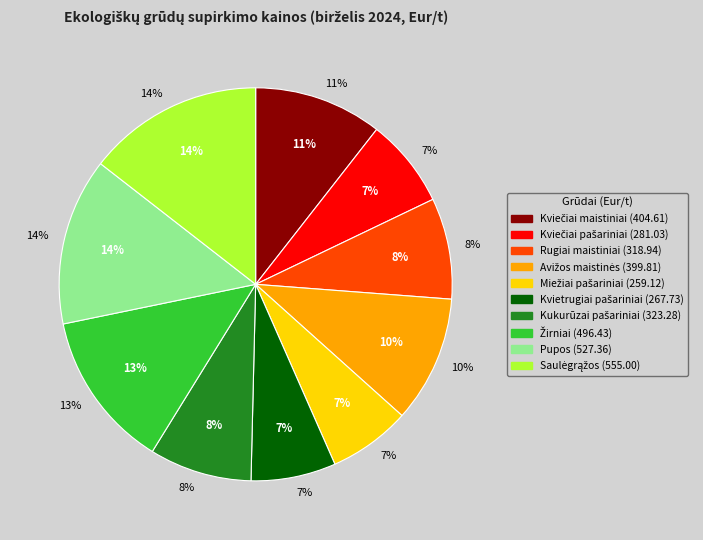

Combined, what portion of the pie is Rugiai maistiniai and Miežiai pašariniai?

15.1%